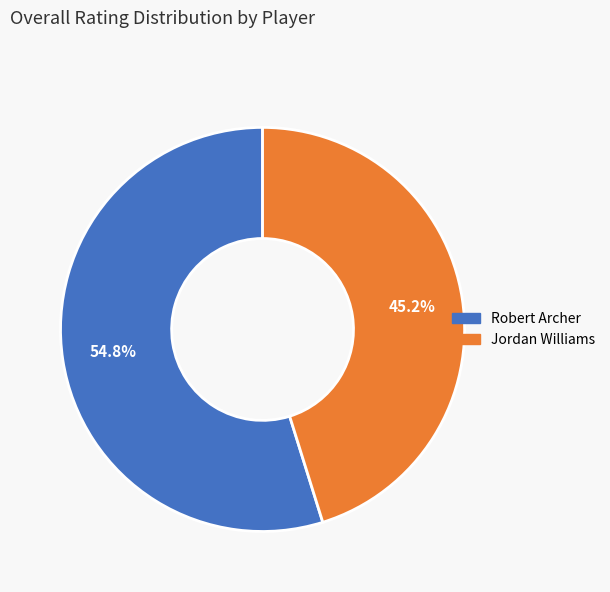

Does Jordan Williams account for over 50% of the chart?

No